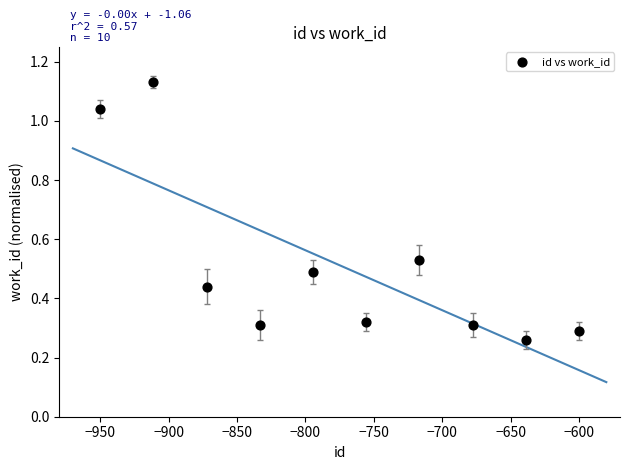

What is the range of Y values (max minus min)?

0.9